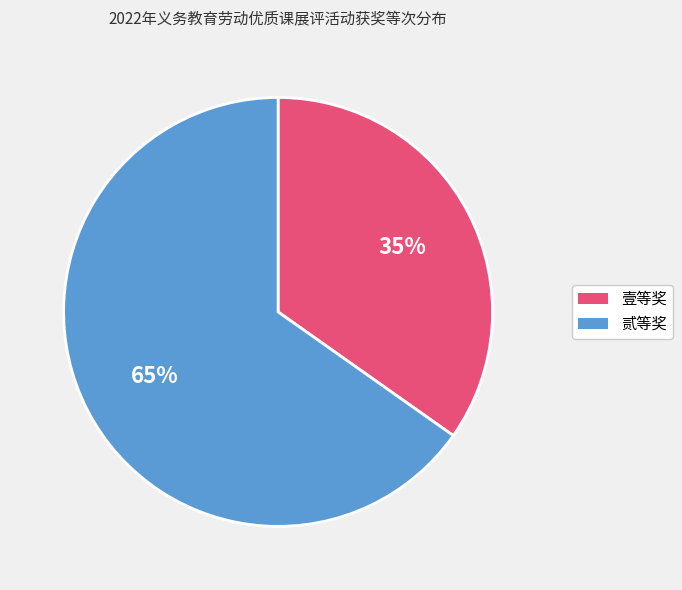

To the nearest percent, what is the difference between the largest and smallest slice percentages?

30%